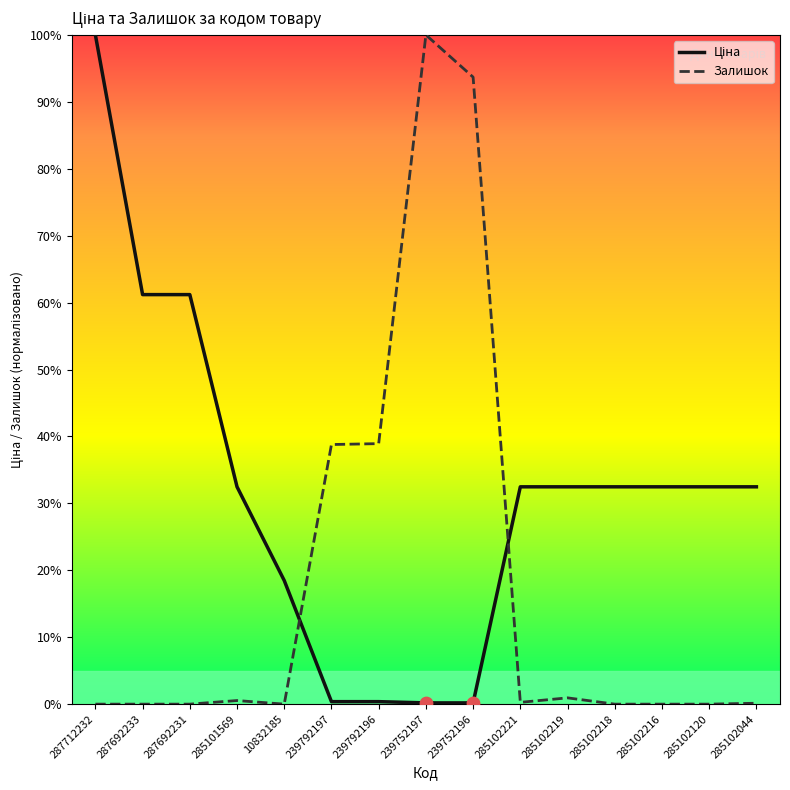

What is the spread (max minus min) of values at 287712232?

100.0